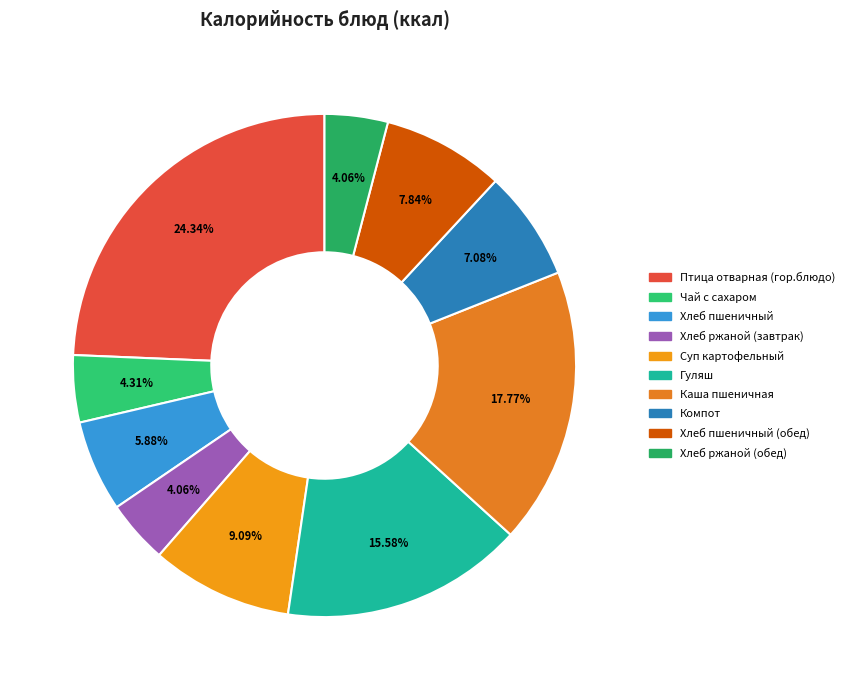

Count the number of slices in the pie.

10